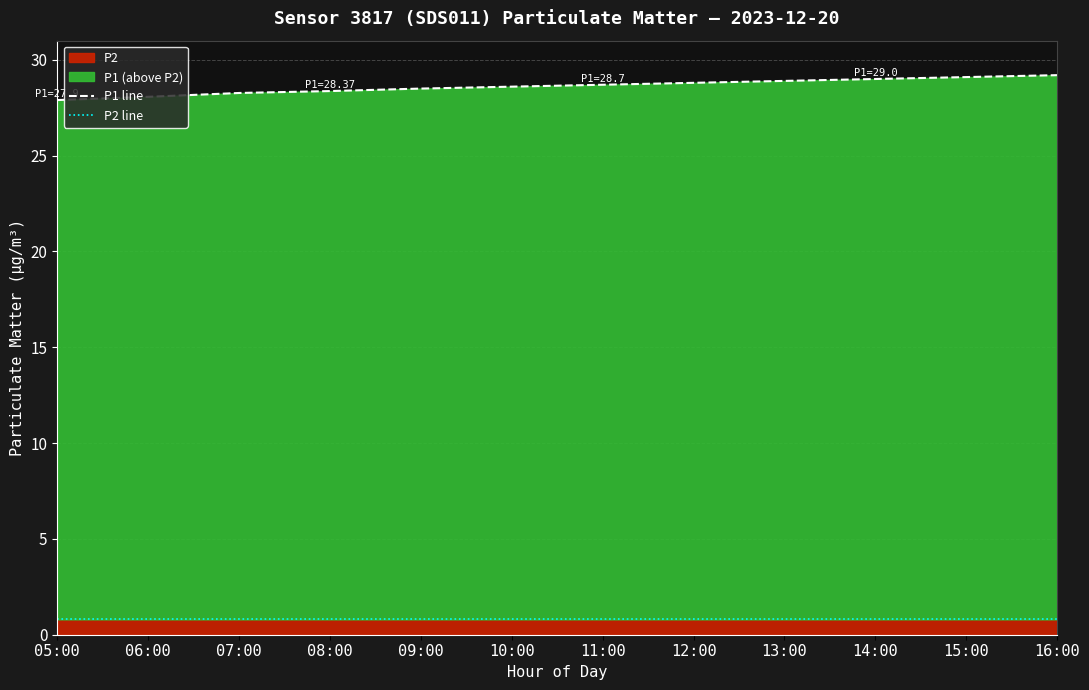

What is the lowest value of the P1 line series?

27.9